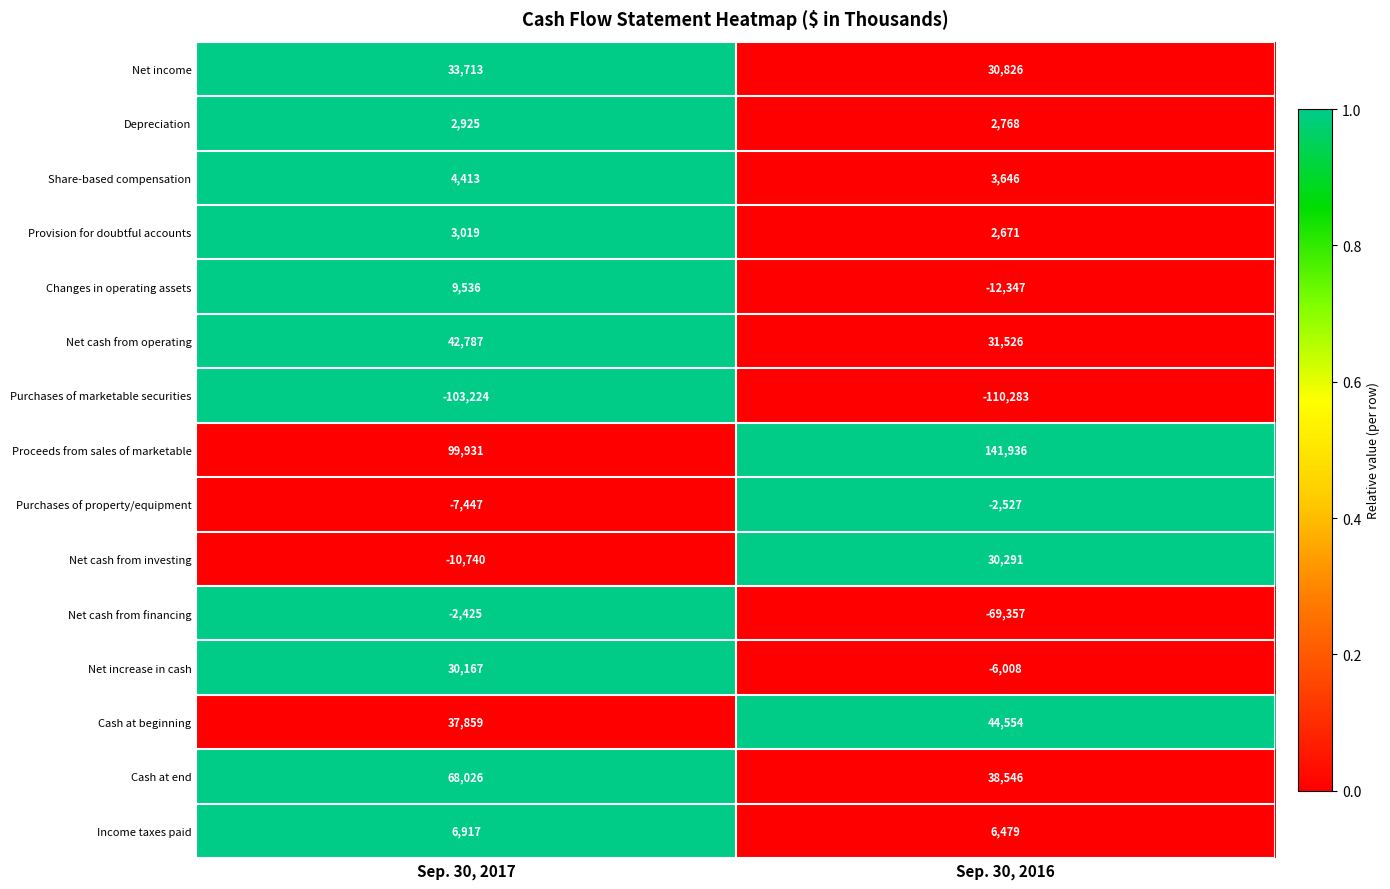

Reading left to right, extract all data points from this chart.

Net income: Sep. 30, 2017=33713	Sep. 30, 2016=30826
Depreciation: Sep. 30, 2017=2925	Sep. 30, 2016=2768
Share-based compensation: Sep. 30, 2017=4413	Sep. 30, 2016=3646
Provision for doubtful accounts: Sep. 30, 2017=3019	Sep. 30, 2016=2671
Changes in operating assets: Sep. 30, 2017=9536	Sep. 30, 2016=-12347
Net cash from operating: Sep. 30, 2017=42787	Sep. 30, 2016=31526
Purchases of marketable securities: Sep. 30, 2017=-103224	Sep. 30, 2016=-110283
Proceeds from sales of marketable: Sep. 30, 2017=99931	Sep. 30, 2016=141936
Purchases of property/equipment: Sep. 30, 2017=-7447	Sep. 30, 2016=-2527
Net cash from investing: Sep. 30, 2017=-10740	Sep. 30, 2016=30291
Net cash from financing: Sep. 30, 2017=-2425	Sep. 30, 2016=-69357
Net increase in cash: Sep. 30, 2017=30167	Sep. 30, 2016=-6008
Cash at beginning: Sep. 30, 2017=37859	Sep. 30, 2016=44554
Cash at end: Sep. 30, 2017=68026	Sep. 30, 2016=38546
Income taxes paid: Sep. 30, 2017=6917	Sep. 30, 2016=6479